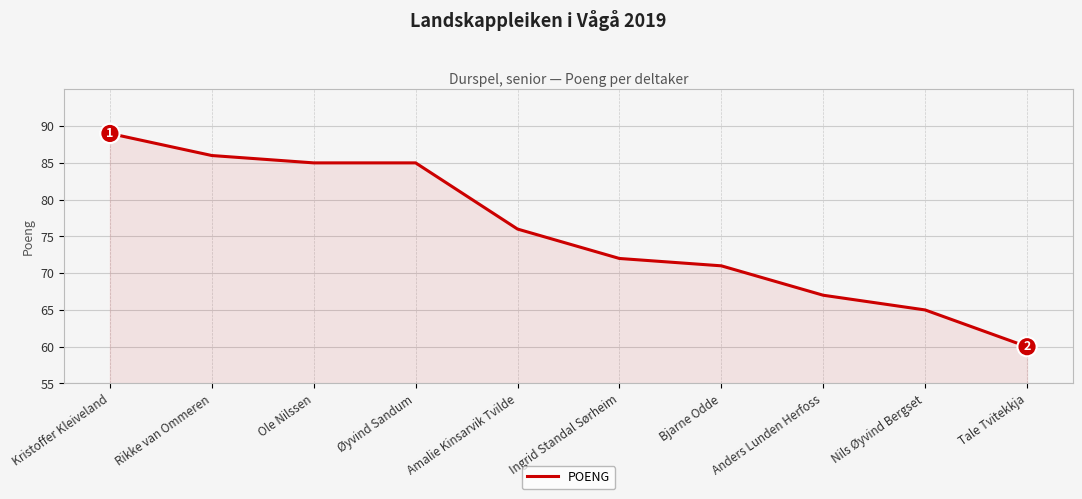

Which has a higher value, Anders Lunden Herfoss or Amalie Kinsarvik Tvilde?

Amalie Kinsarvik Tvilde